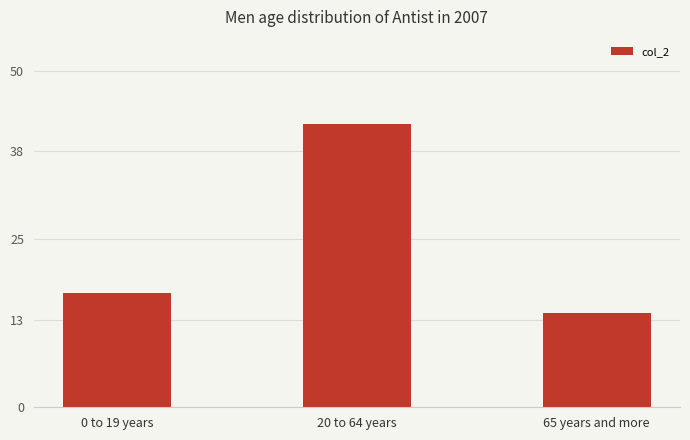

What is the label of the 3rd bar from the left?

65 years and more